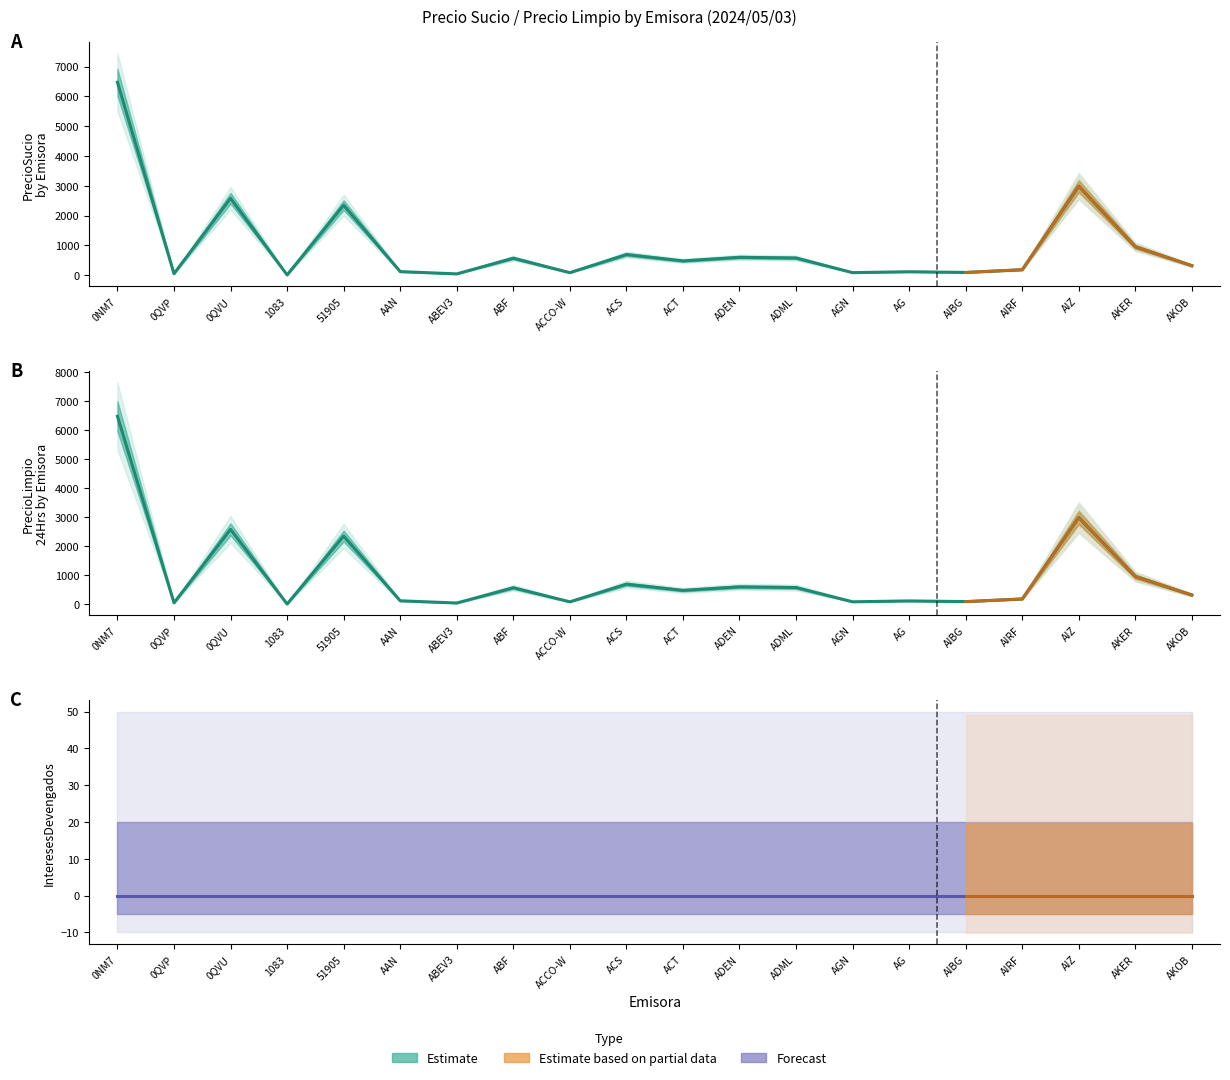

Where does the PrecioLimpio24Hrs series first go above 477?

0NM7